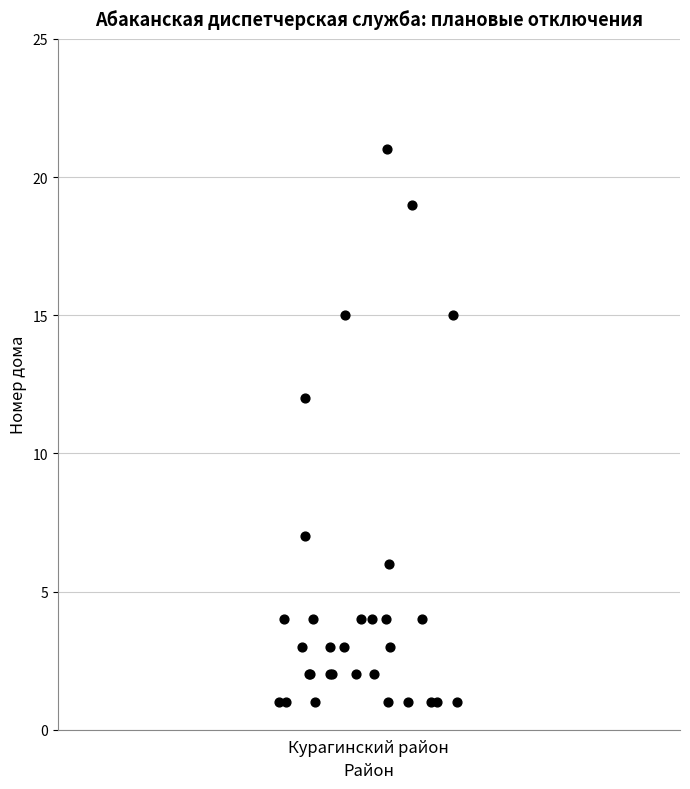

What Y value in the scatter plot is closest to 11?

12